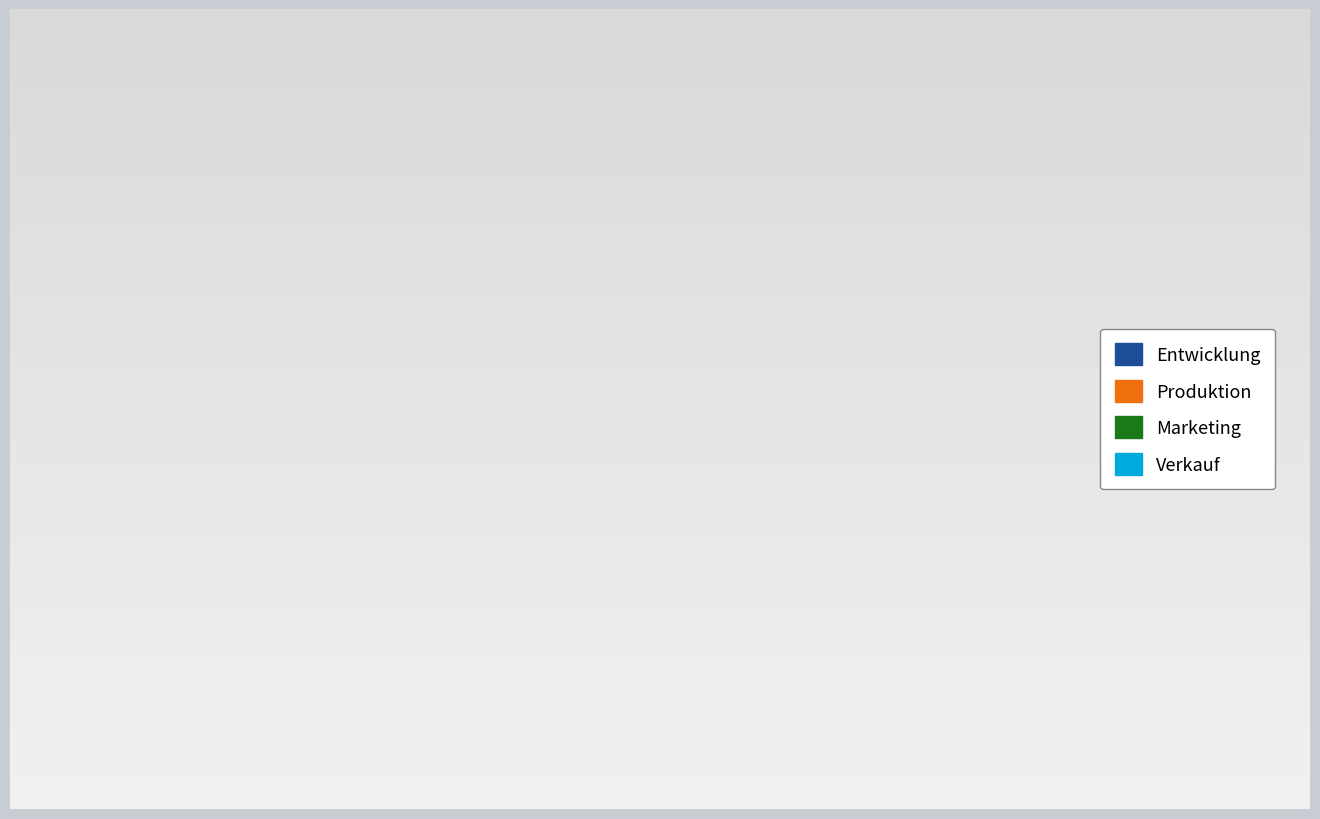

Which category accounts for the majority?

Produktion